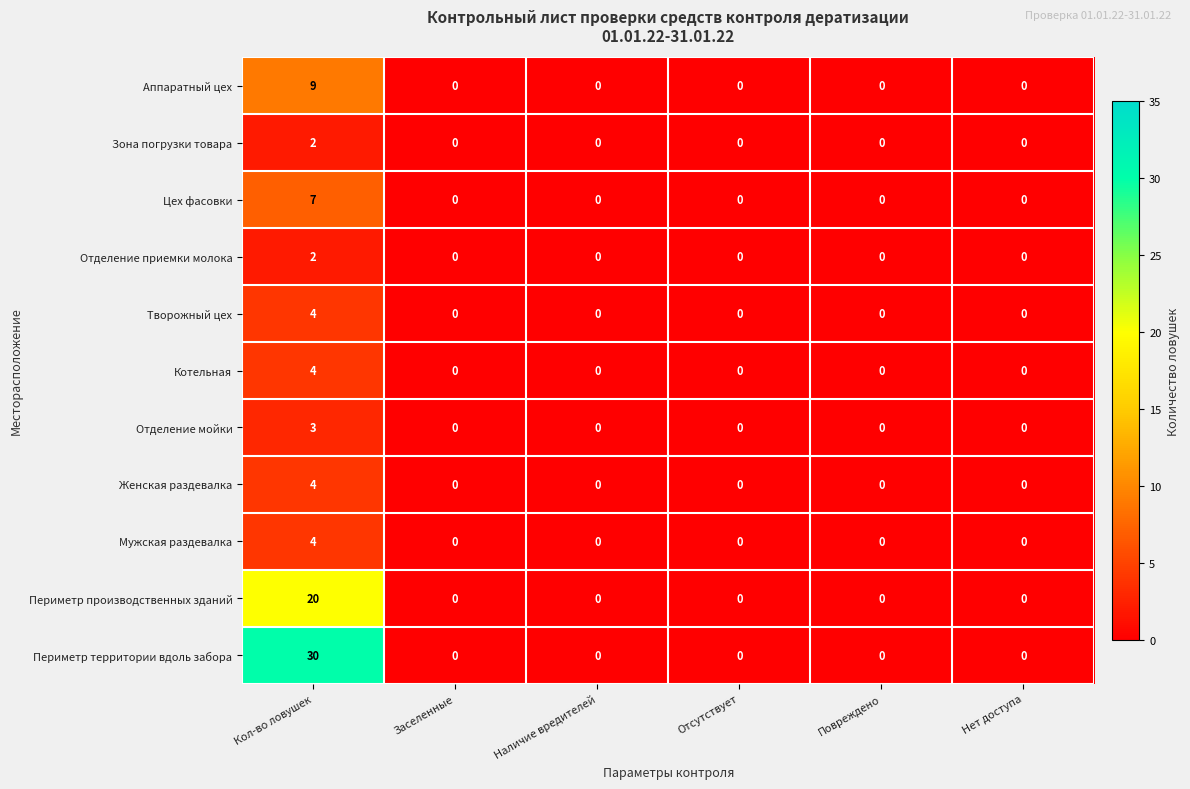

What is the spread (max minus min) of values at Кол-во ловушек?

28